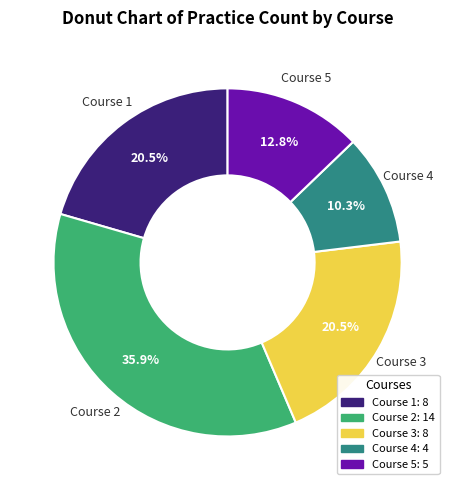

Is there a majority slice in this chart?

No